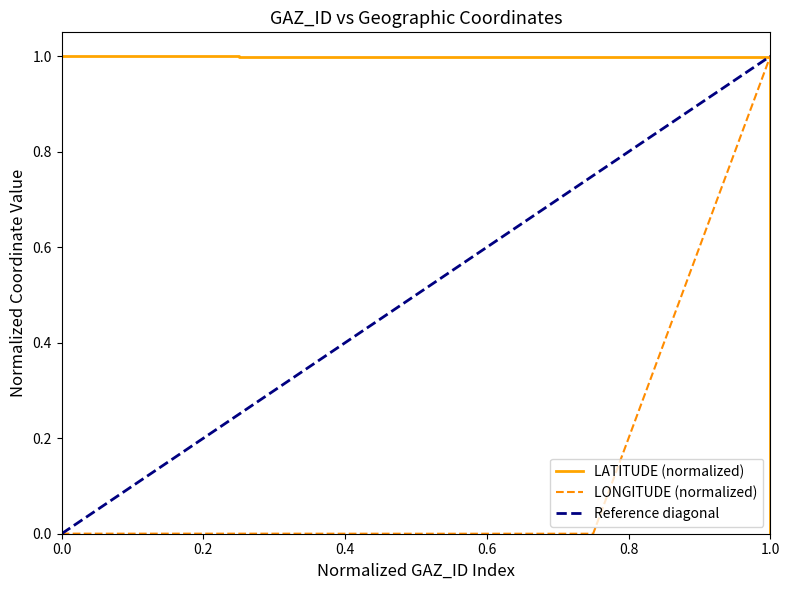

The LONGITUDE (normalized) series shows 0.0 at 0.0. True or false?

True